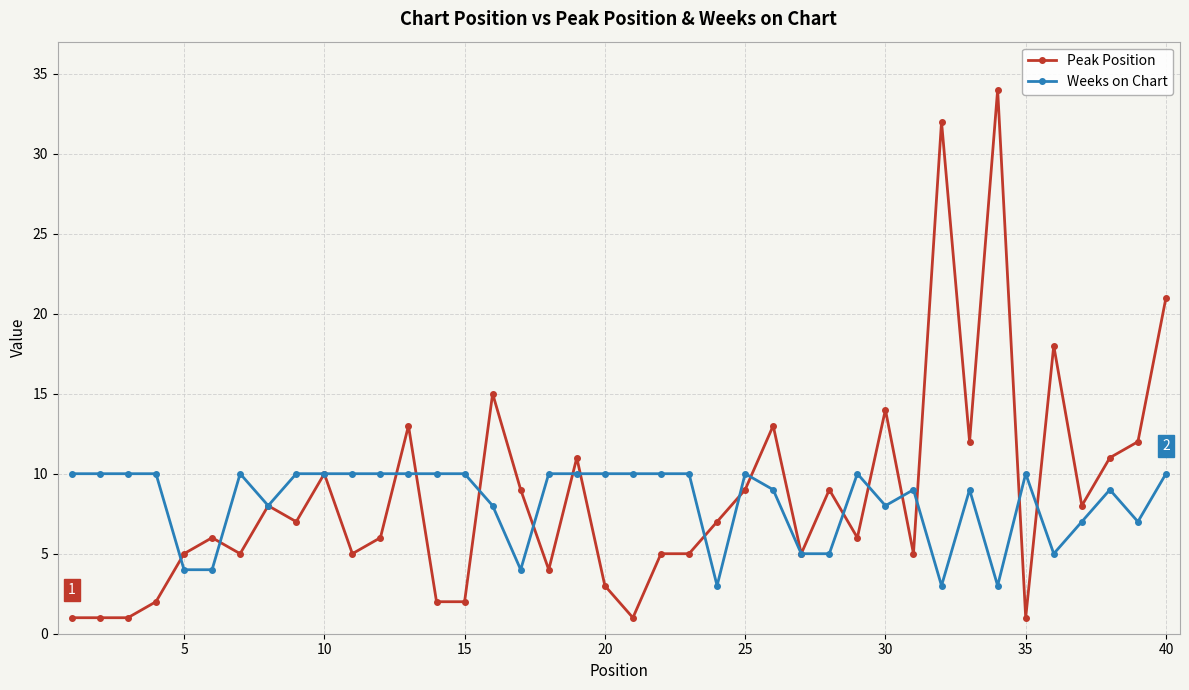

What is the lowest value of the Weeks on Chart series?

3